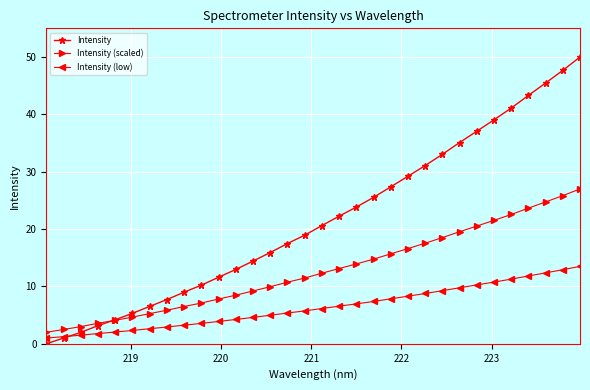

Which series has the largest total across all categories?

Intensity